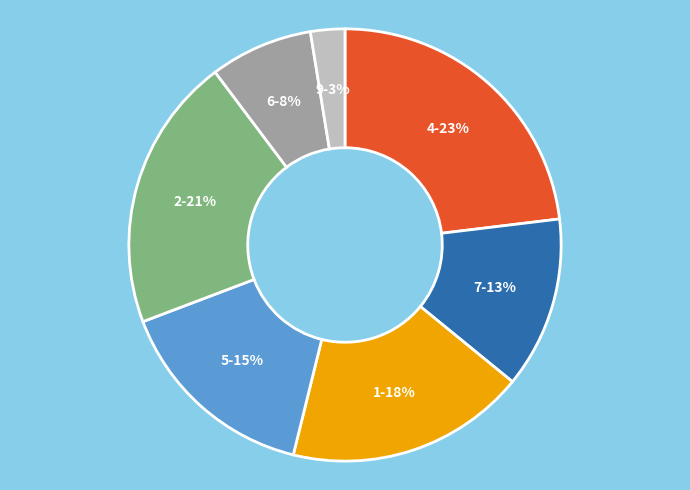

Which category has the smallest portion of the pie?

9